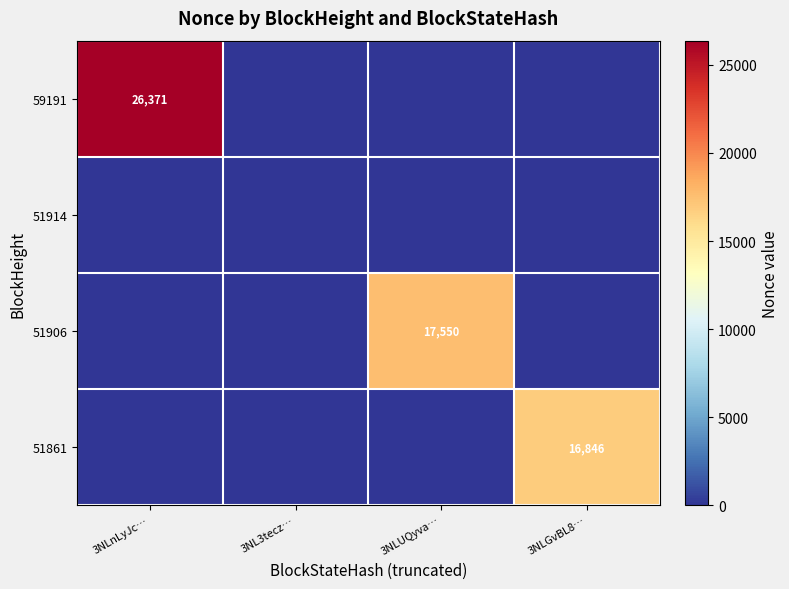

True or false: 51861 has a value of 30264 at 3NLGvBL8….

False